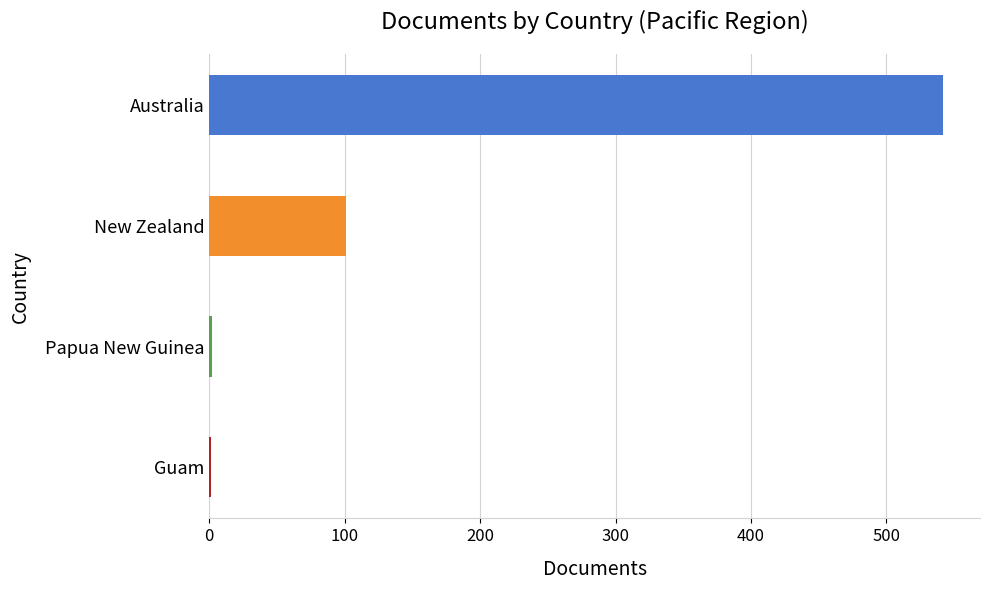

What is the difference between the second highest and minimum values?

100